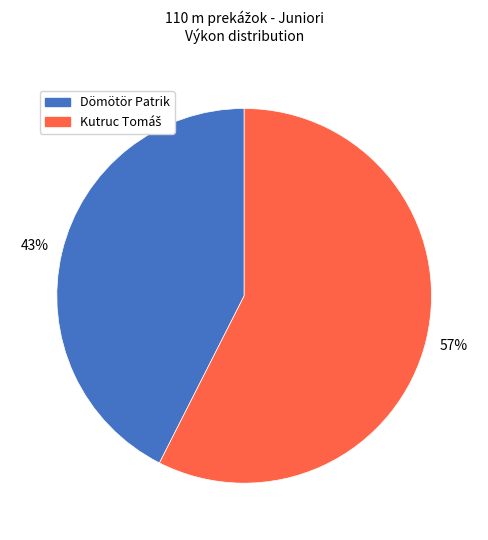

To the nearest percent, what is the average slice percentage?

50%